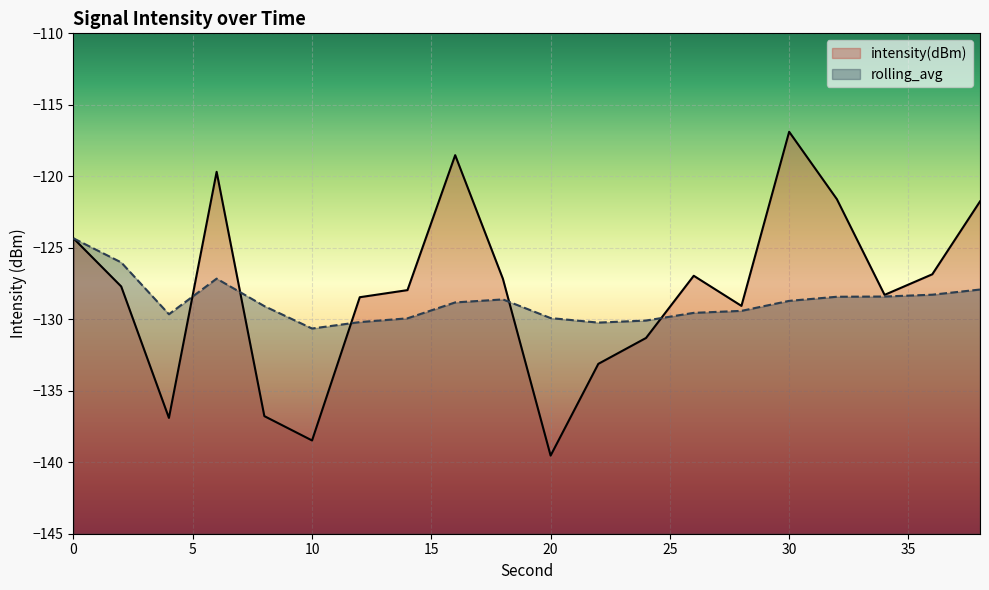

Does the chart display data point markers on the line(s)?

No